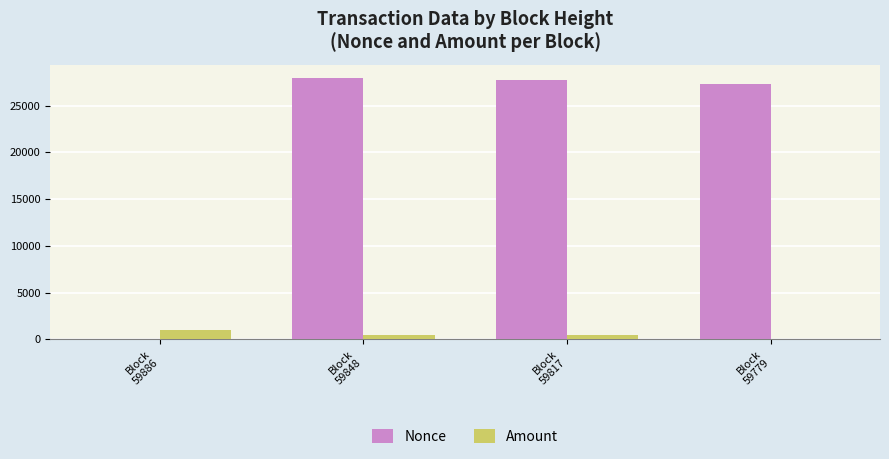

How many values in Nonce are above zero?

3